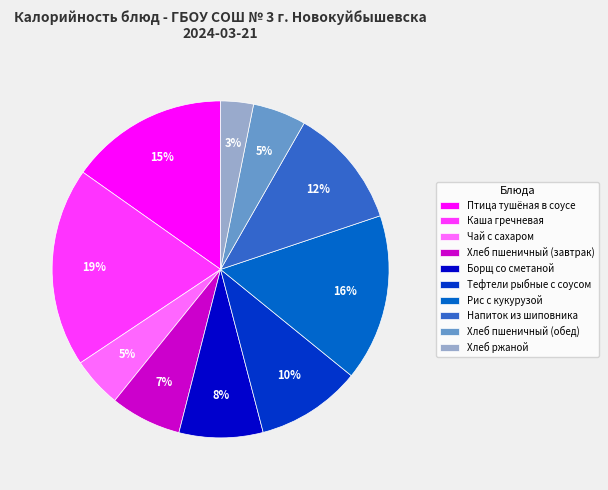

What percentage is the Хлеб пшеничный (обед) slice, to the nearest percent?

5%